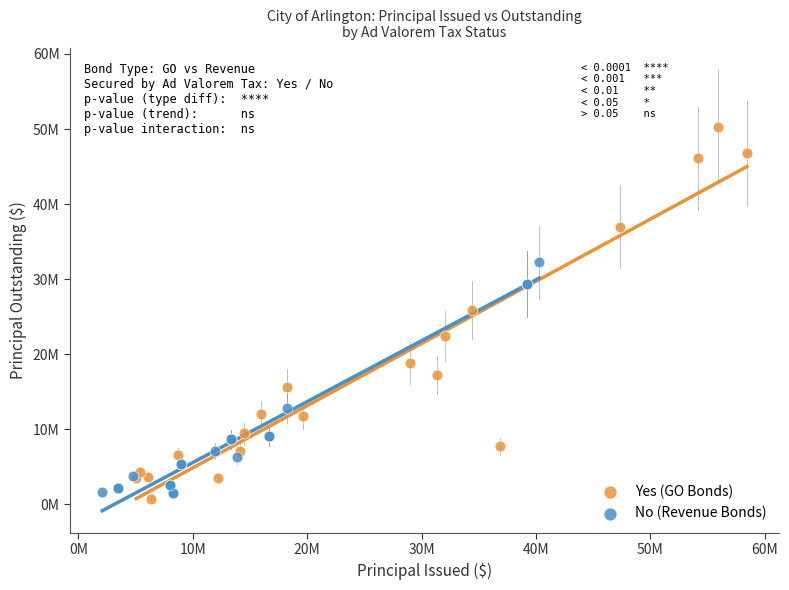

Which series contains the lowest Y value?

Yes (GO Bonds)